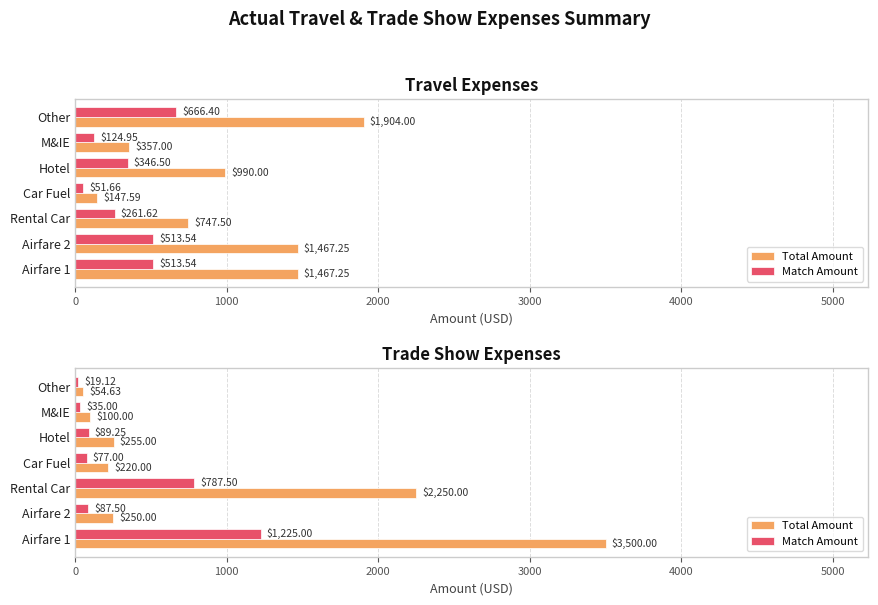

Rank the series at Other from highest to lowest value.

Total Amount, Match Amount